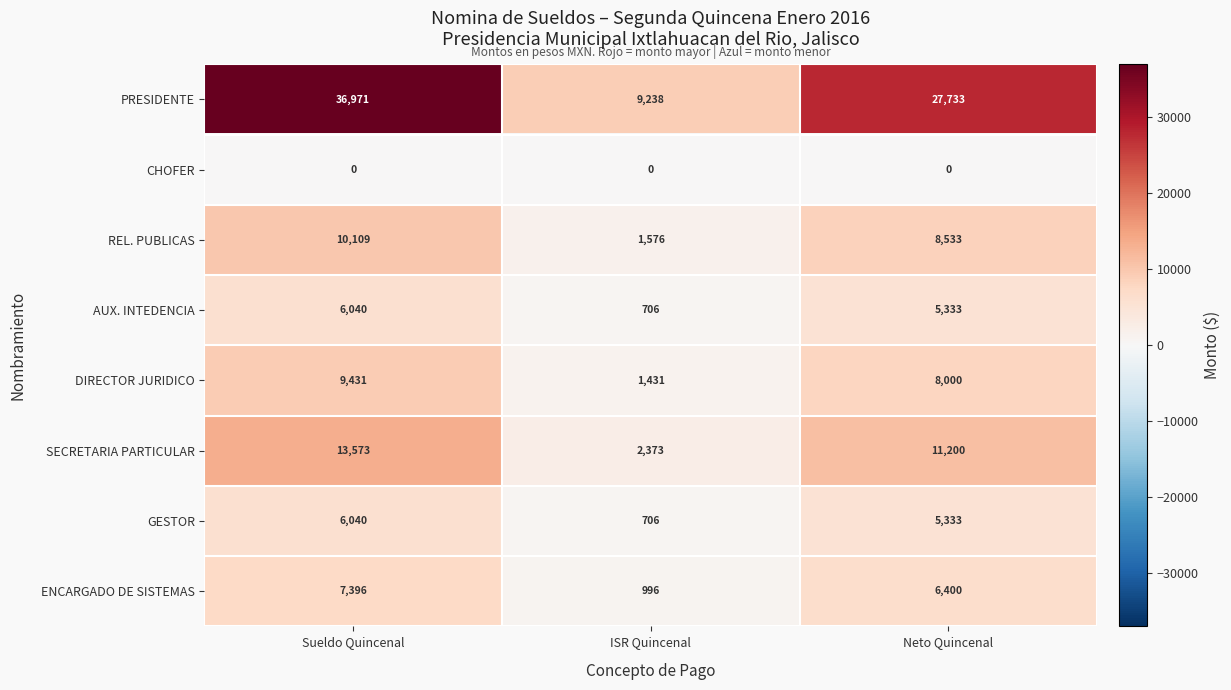

Which category has the lowest value in the AUX. INTEDENCIA series?

ISR Quincenal